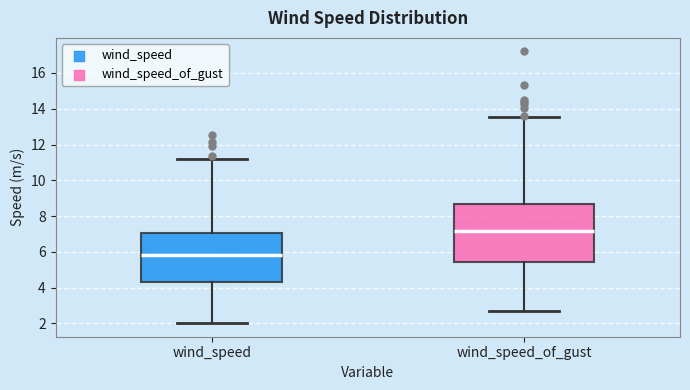

Reading left to right, transcribe this box plot: for each box, give where its median line is, the range the box spans, and where its two whiskers end, as read against the y-axis. The values are not printed on the chart, so give them approximately, as read against the axis.

wind_speed: median 5.8, box 4.4 to 7.0, whiskers 2.0 to 11.2
wind_speed_of_gust: median 7.2, box 5.4 to 8.6, whiskers 2.6 to 13.6